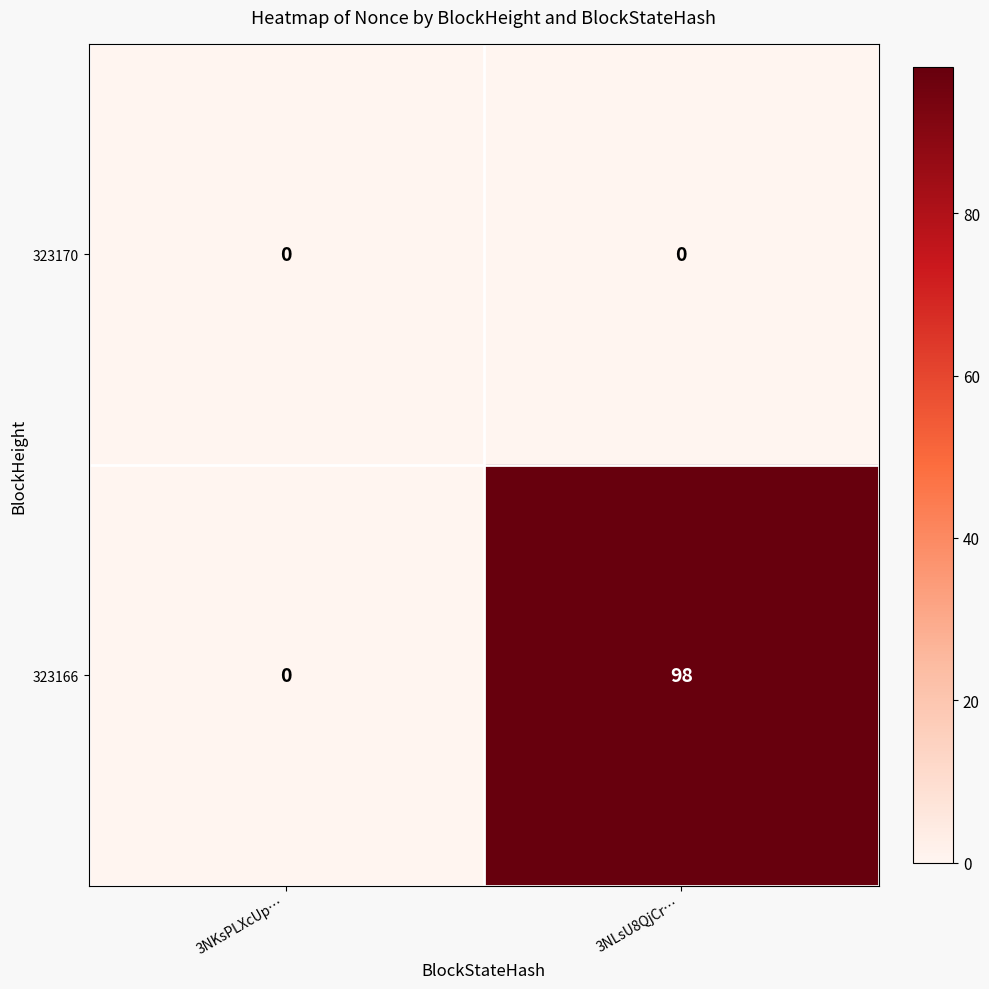

Reading left to right, transcribe all the data shown in this chart.

323170: 3NKsPLXcUp…=0	3NLsU8QjCr…=0
323166: 3NKsPLXcUp…=0	3NLsU8QjCr…=98